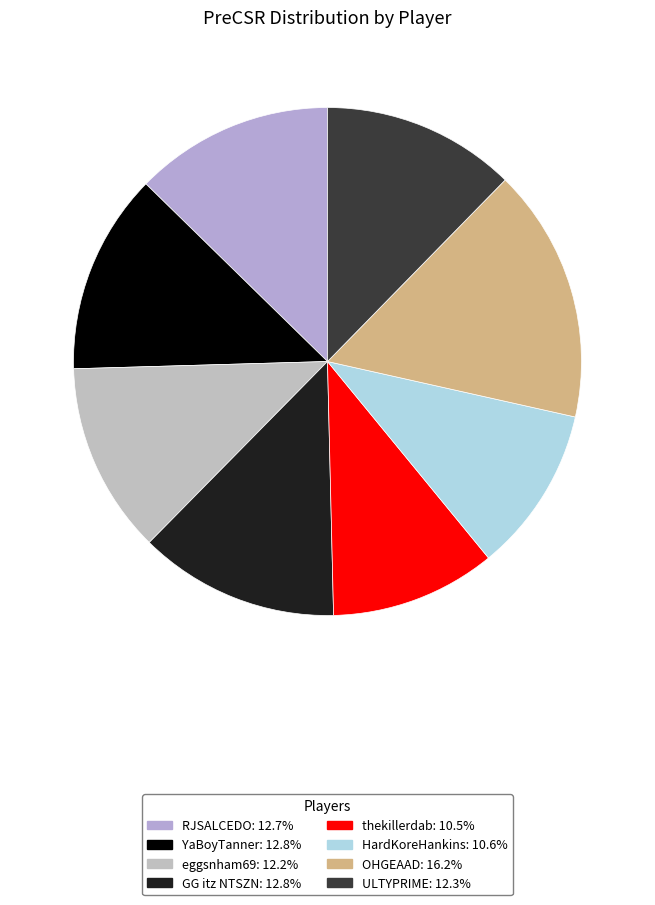

Count the number of slices in the pie.

8